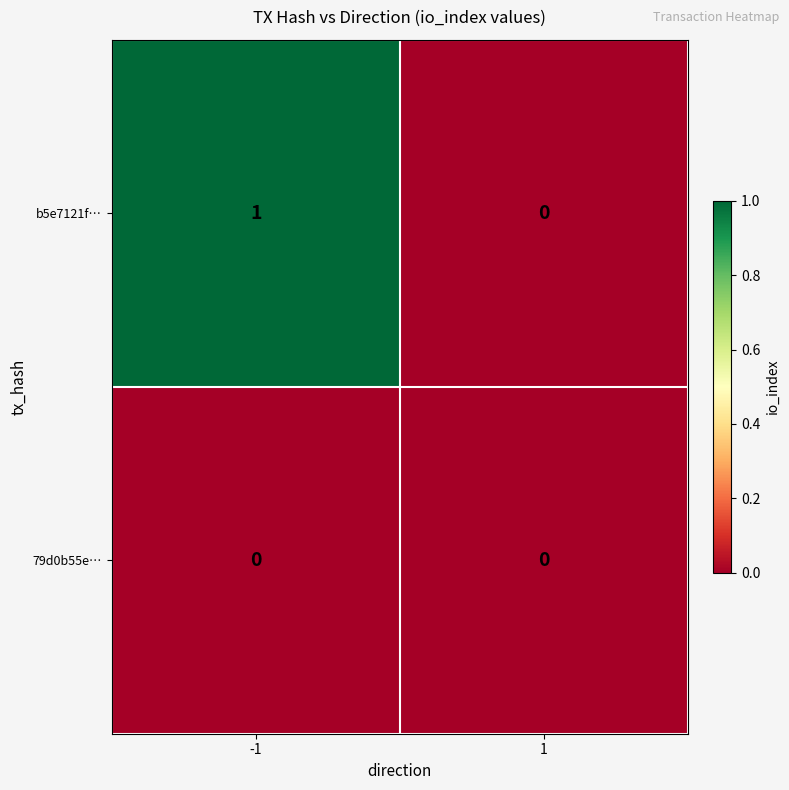

Which series has the largest total across all categories?

b5e7121f…